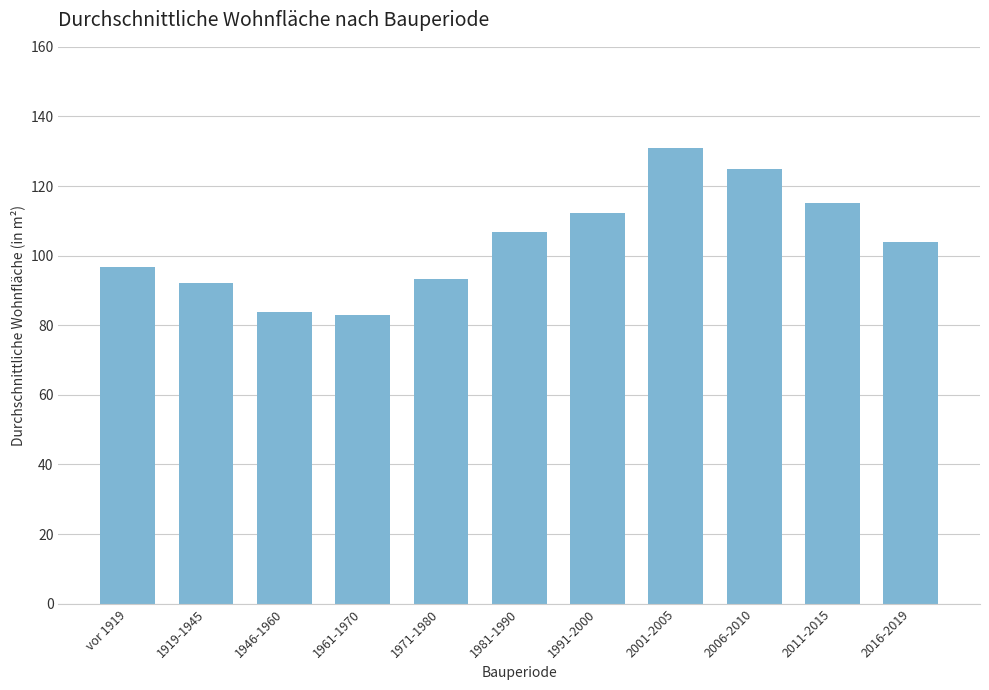

The value at 1946-1960 is 54.5. True or false?

False